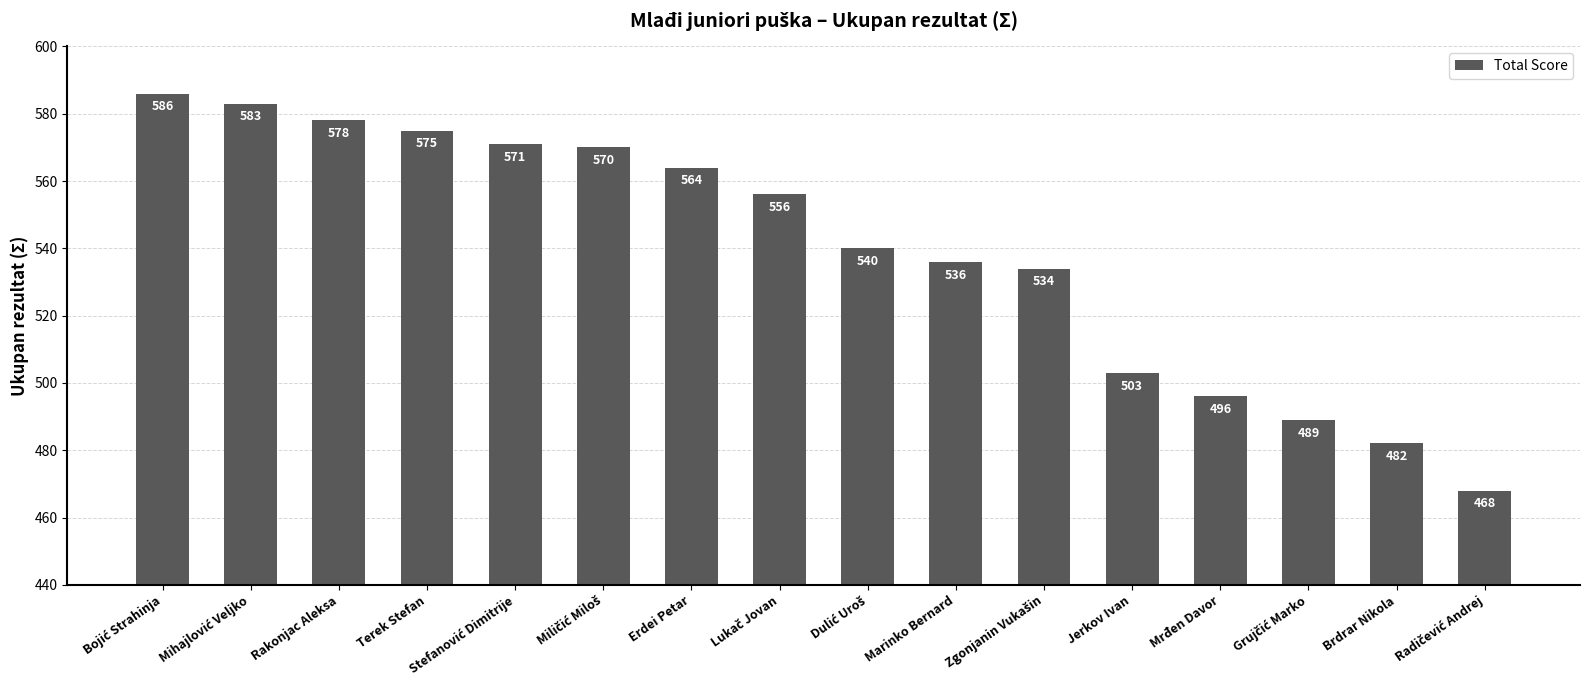

Reading right to left, list all the values displayed in this chart.

468	482	489	496	503	534	536	540	556	564	570	571	575	578	583	586